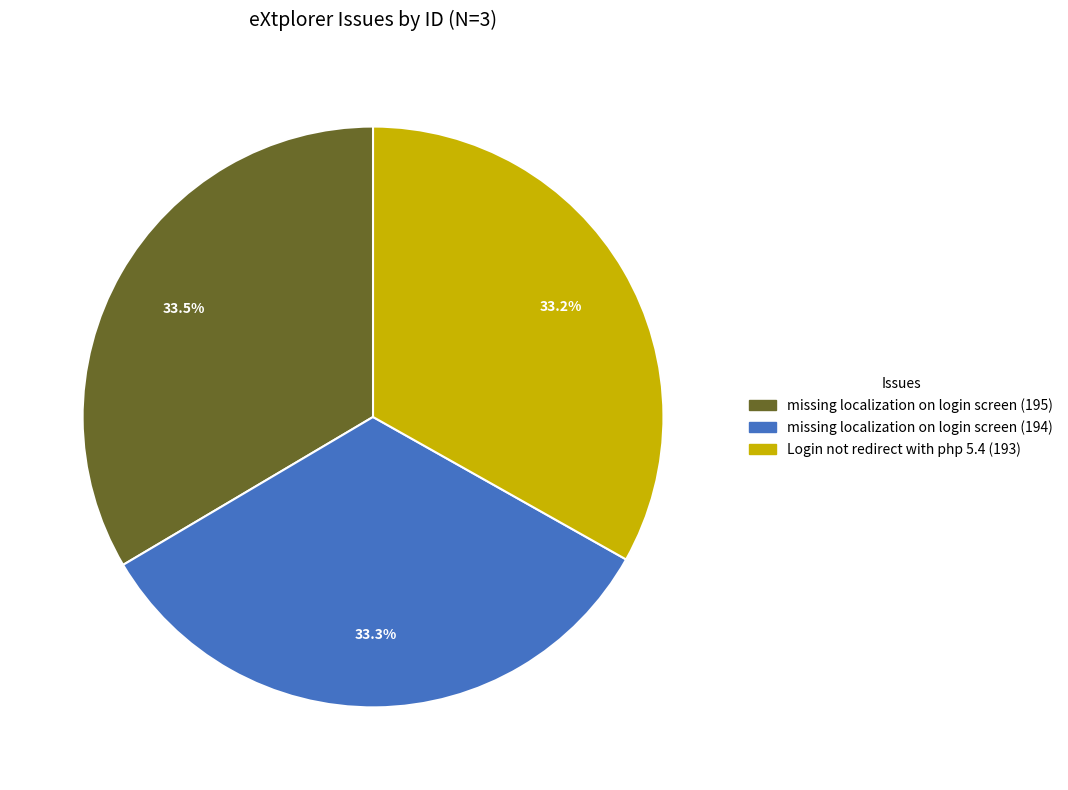

To the nearest percent, what is the average slice percentage?

33%